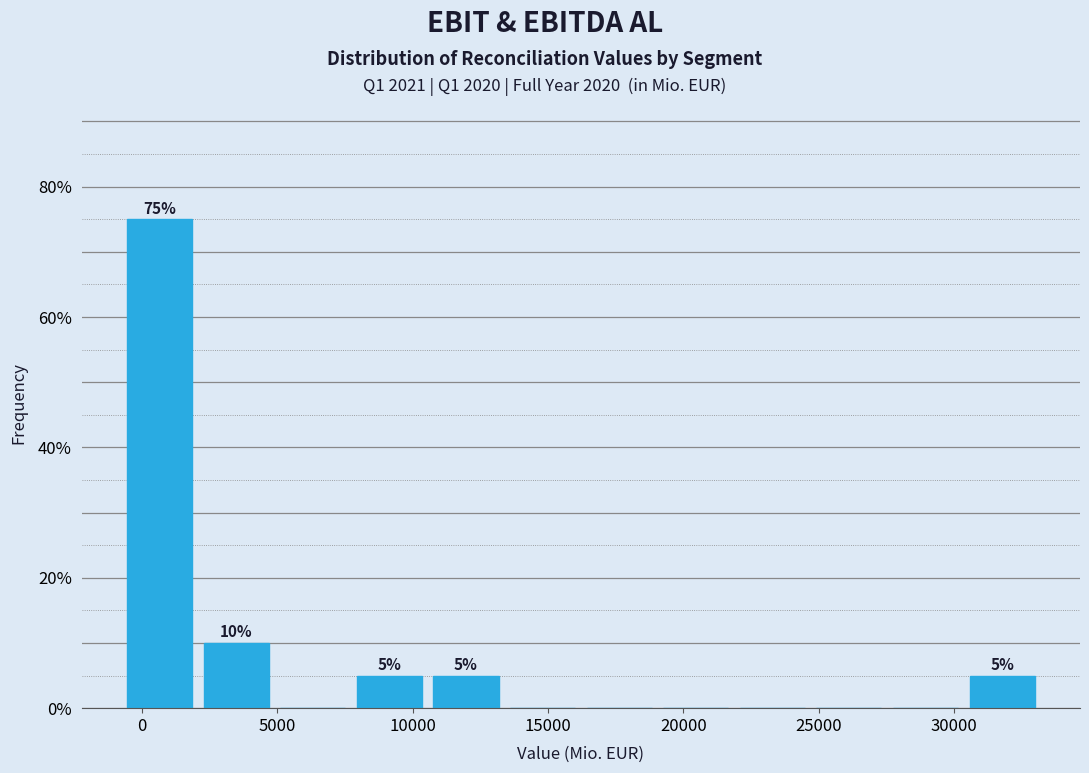

Over which range of the x-axis is the bar tallest?

-1000 to 2000